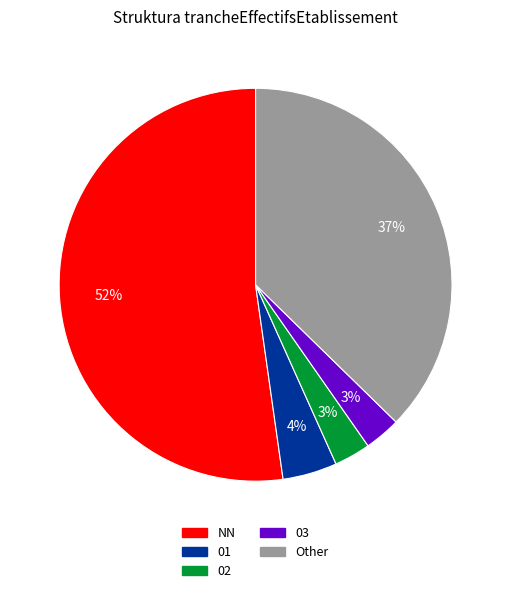

To the nearest percent, what is the average slice percentage?

20%